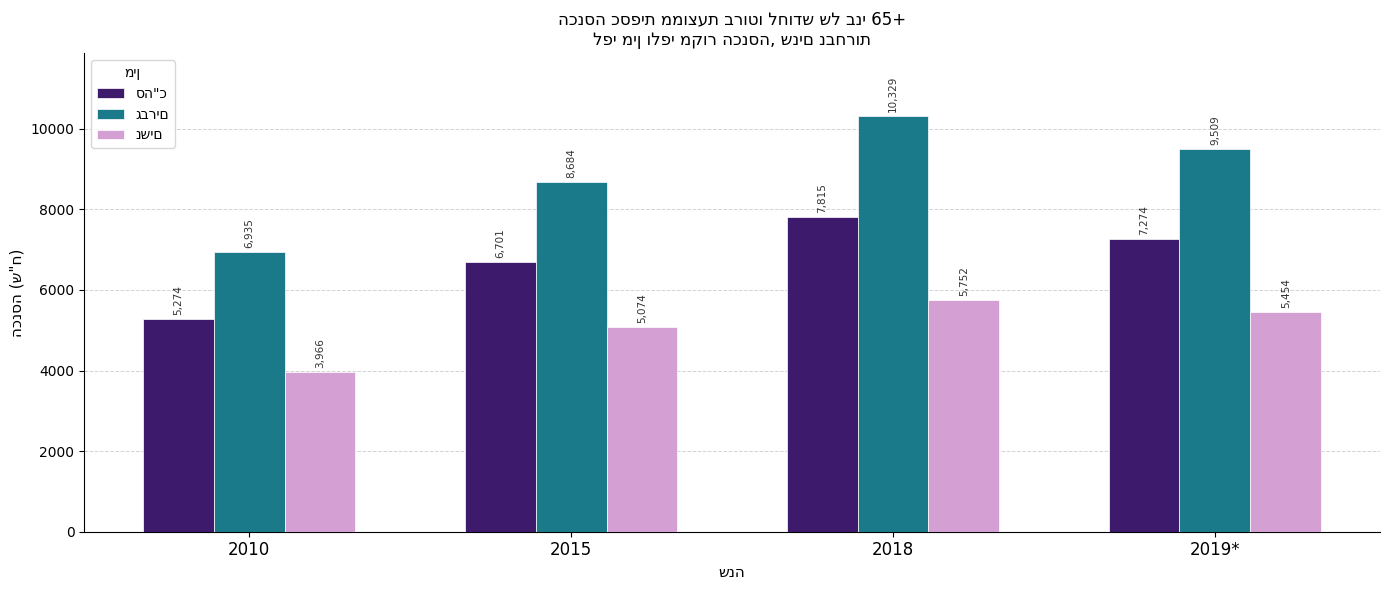

At which category does the chart reach its peak across all series?

2018